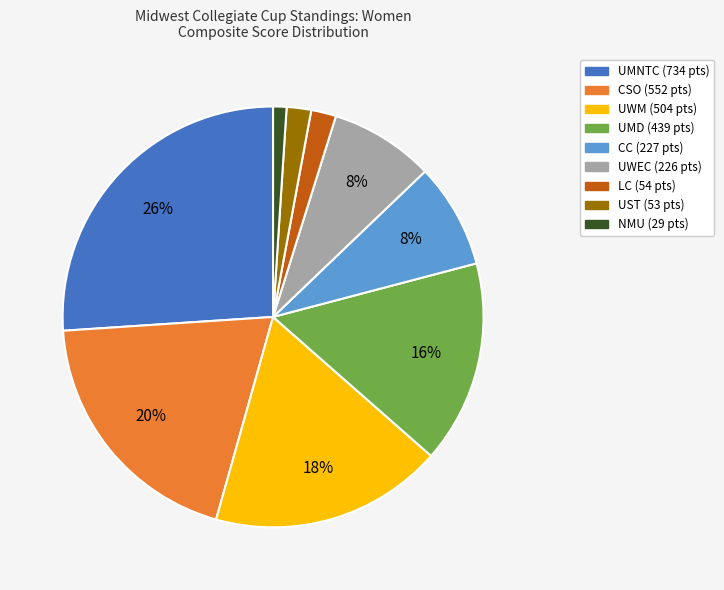

Between NMU and UMD, which is larger?

UMD